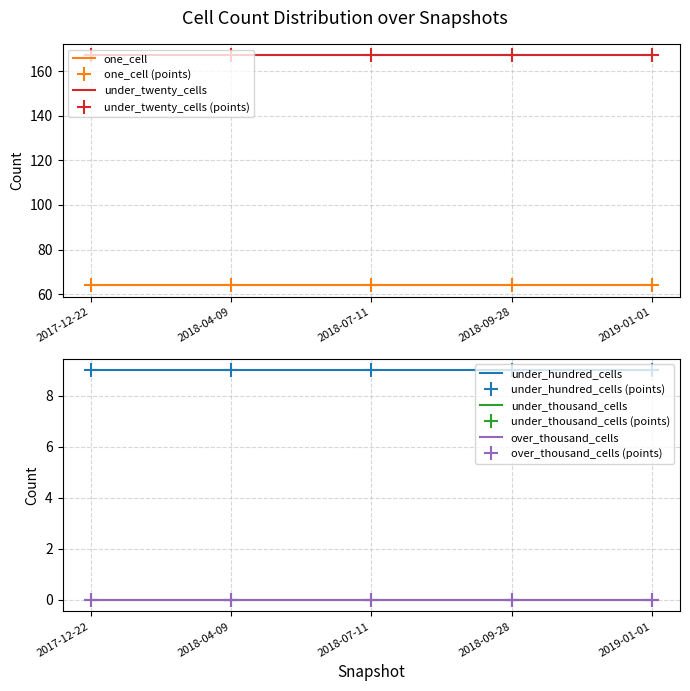

At 2018-09-28, list the series in order from smallest to largest.

under_thousand_cells, over_thousand_cells, under_hundred_cells, one_cell, under_twenty_cells